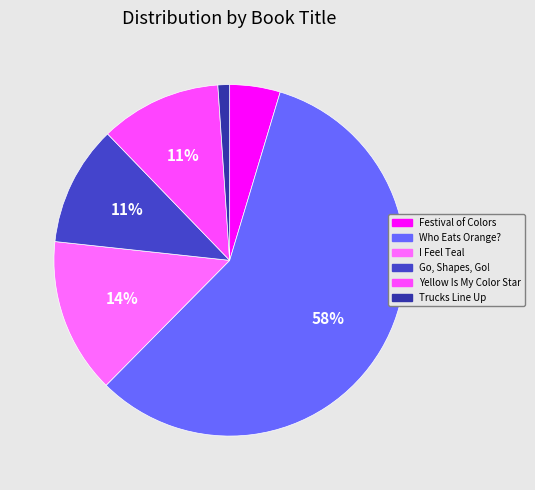

How many slices are in this pie chart?

6